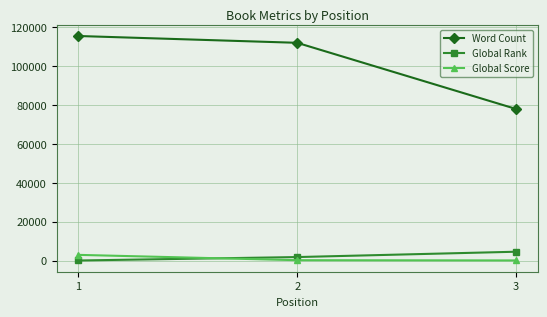

Which series has the widest spread of values?

Word Count